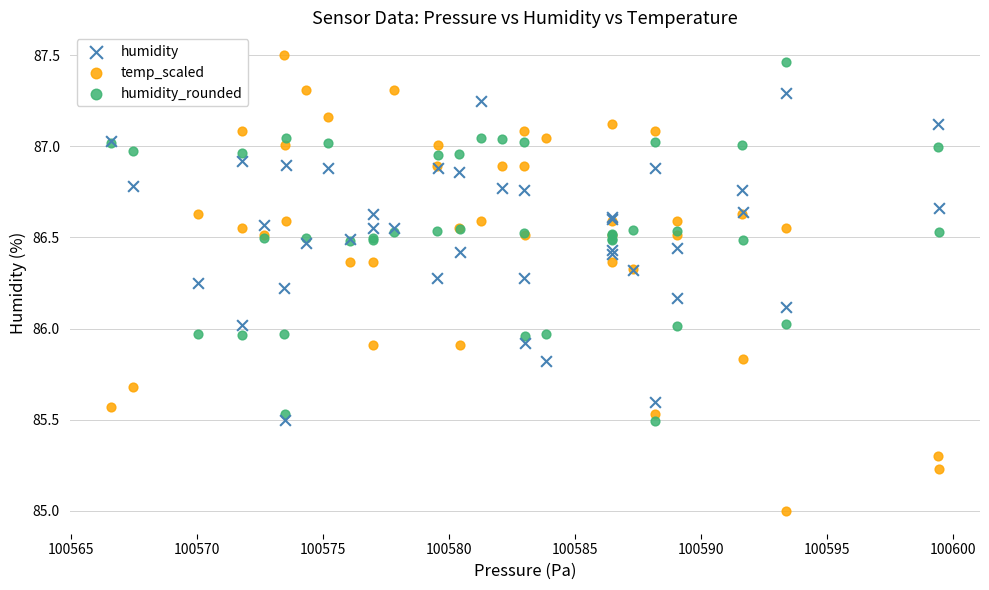

Which series contains the lowest Y value?

temp_scaled